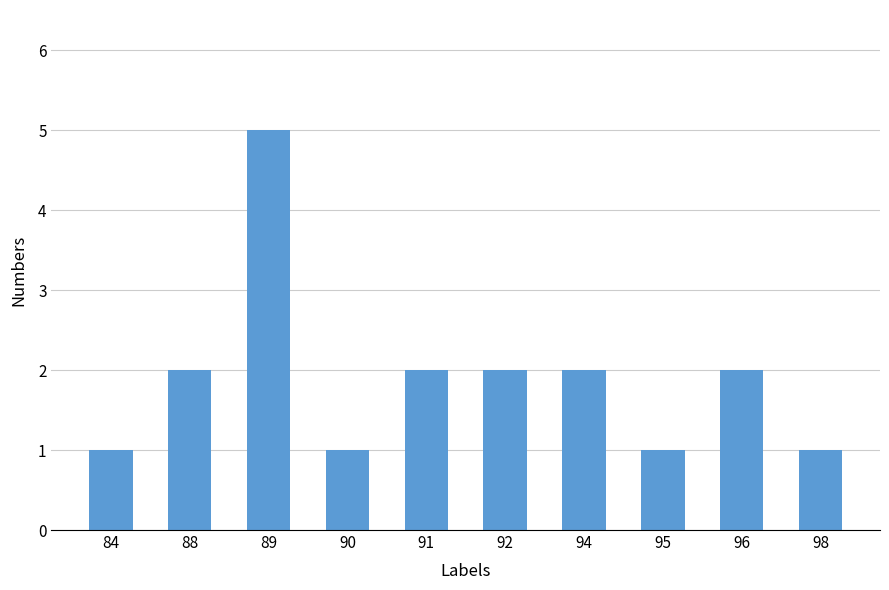

What is the value of the 9th bar from the left?

2